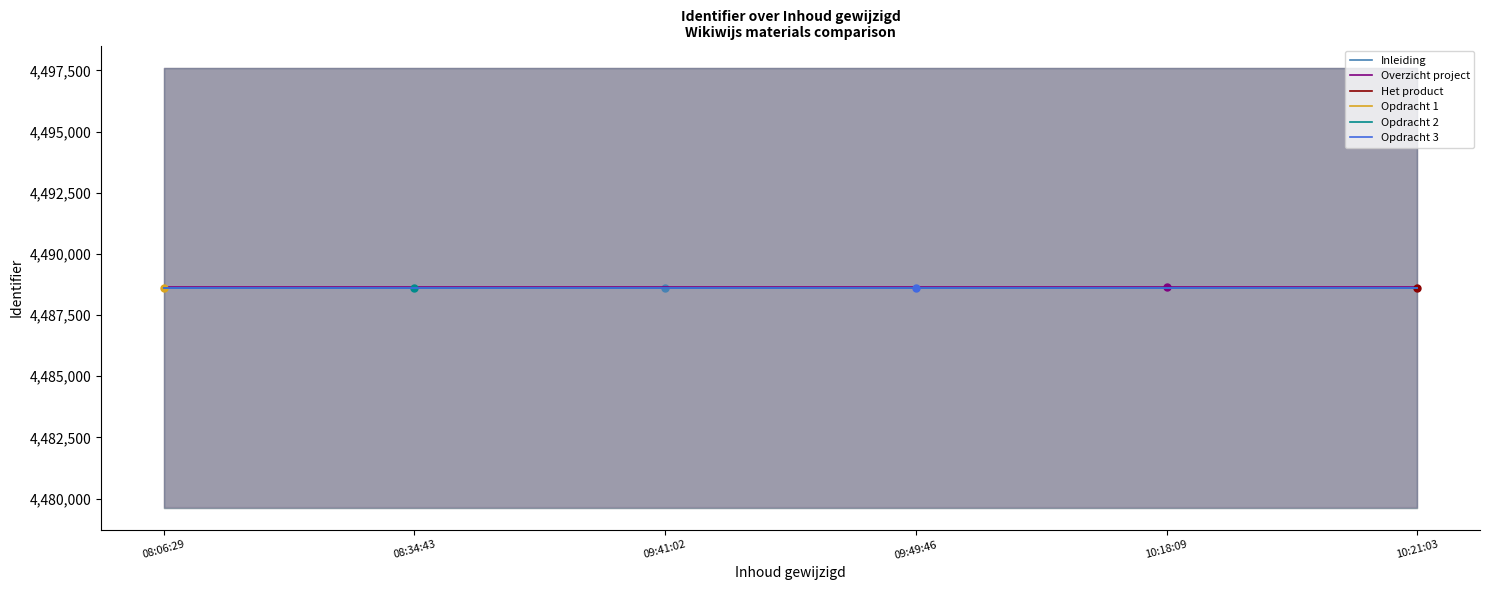

What is the lowest value of the Het product series?

4488608